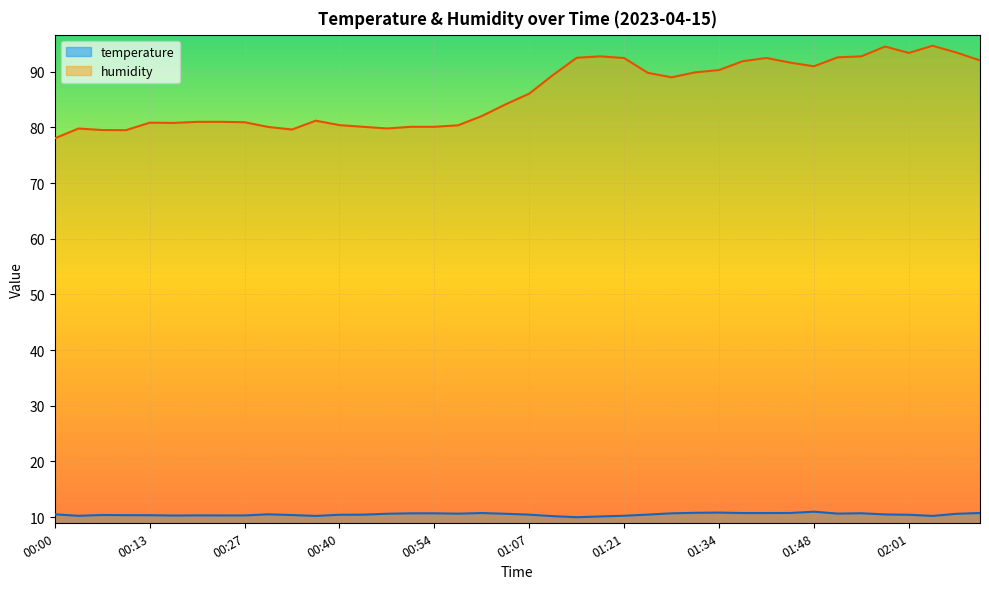

Which series has the largest range (max minus min)?

humidity